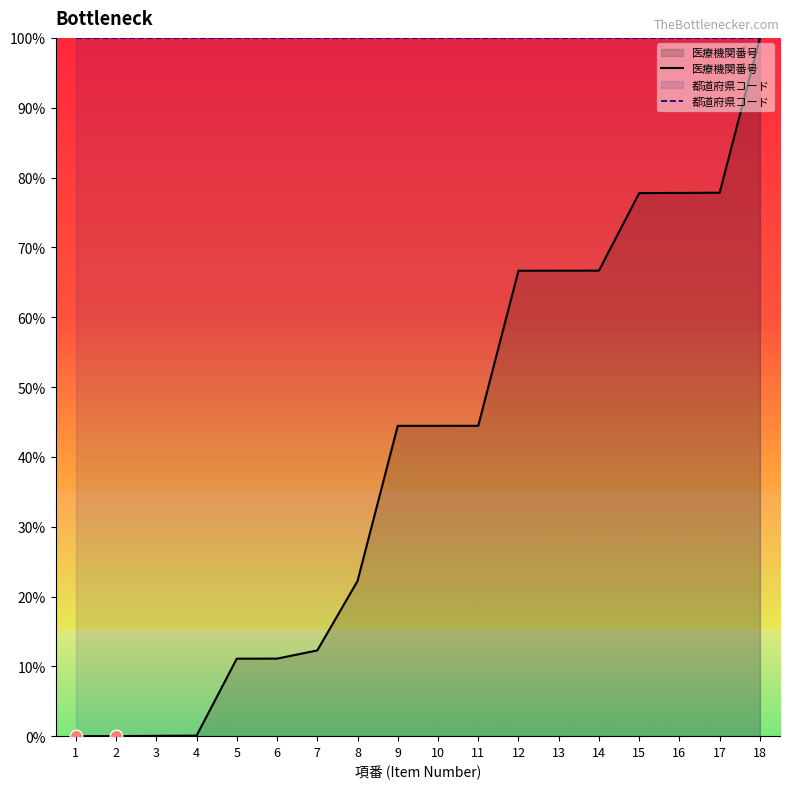

Which series has the widest spread of Y values?

医療機関番号